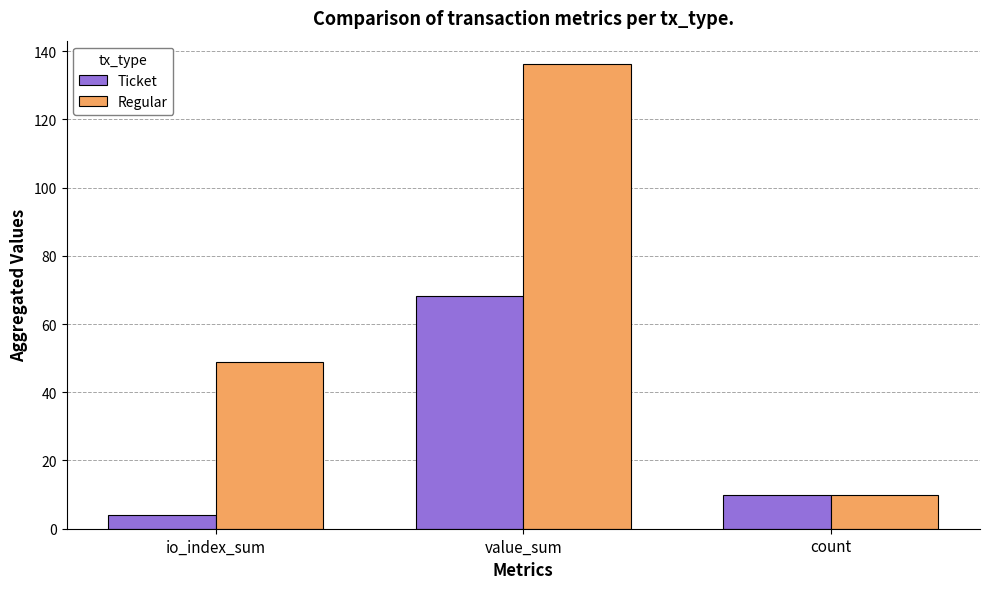

Are the bars horizontal?

No